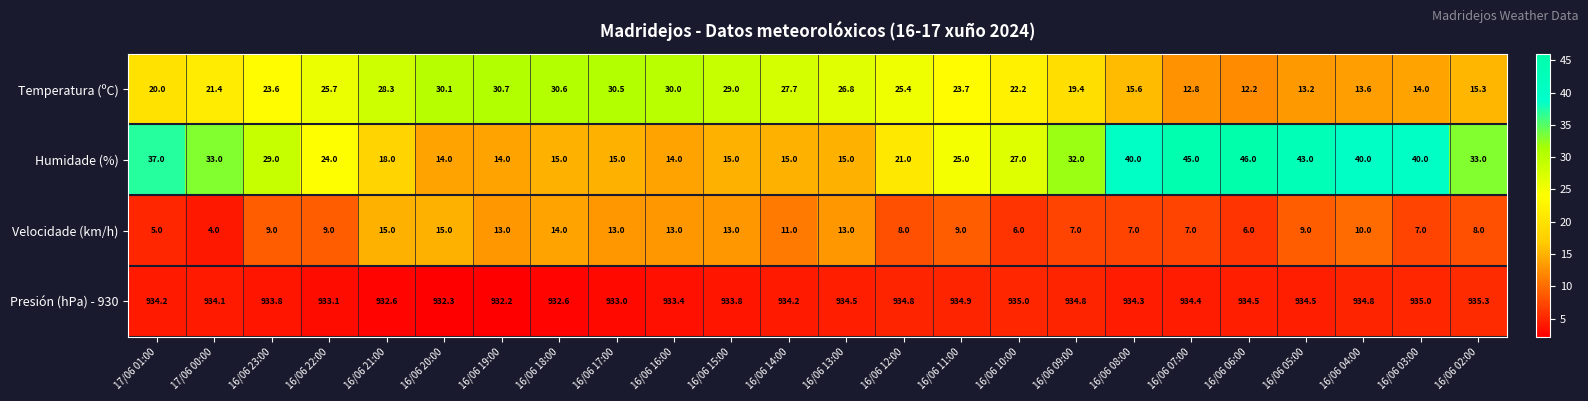

What is the difference between the second highest and second lowest values in the Presión (hPa) - 930 series?

2.7